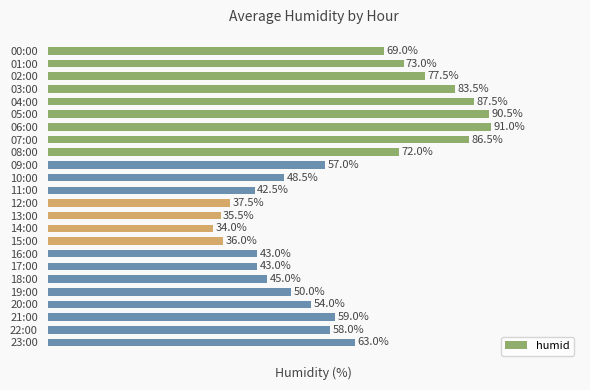

Which has a higher value, 00:00 or 03:00?

03:00